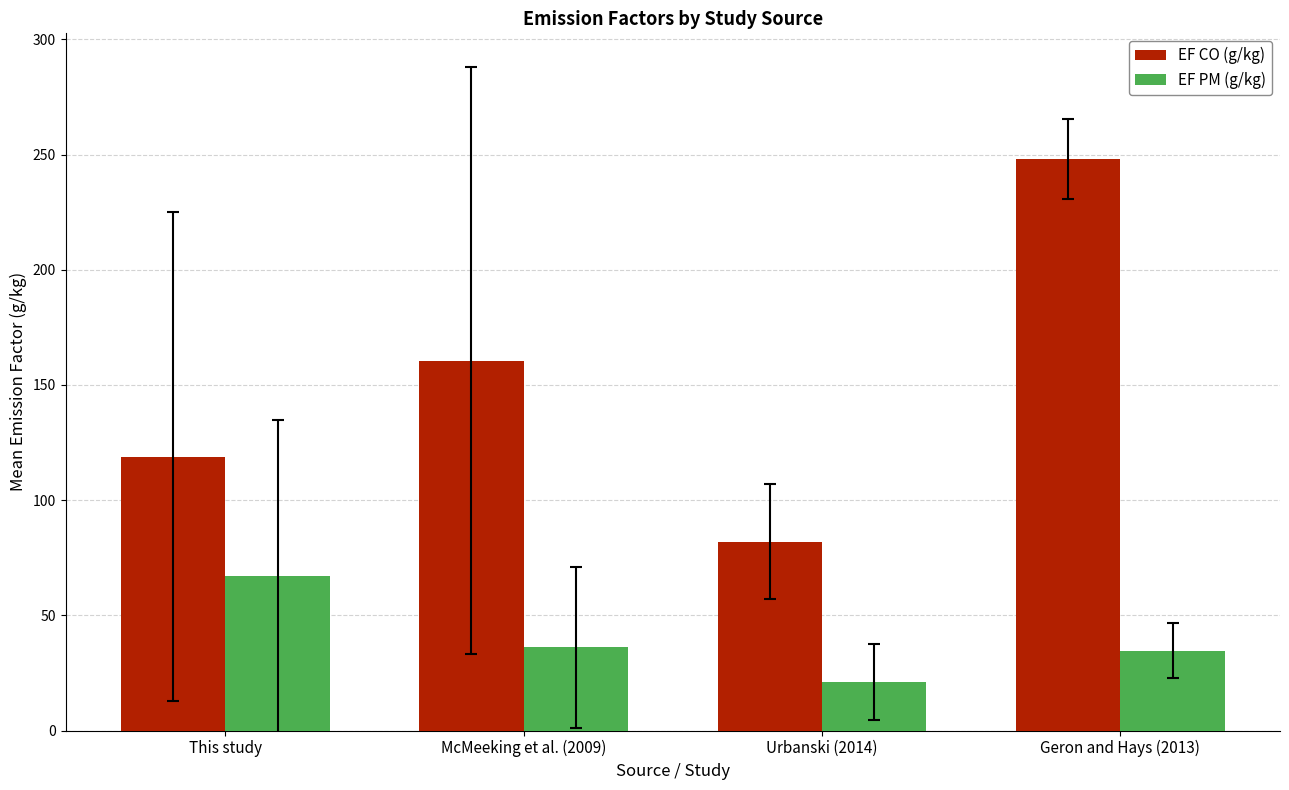

Reading left to right, what are all the values shown in this chart?

EF CO (g/kg): 118.9	160.6	82.0	248.0
EF PM (g/kg): 67.0	36.1	21.2	34.7